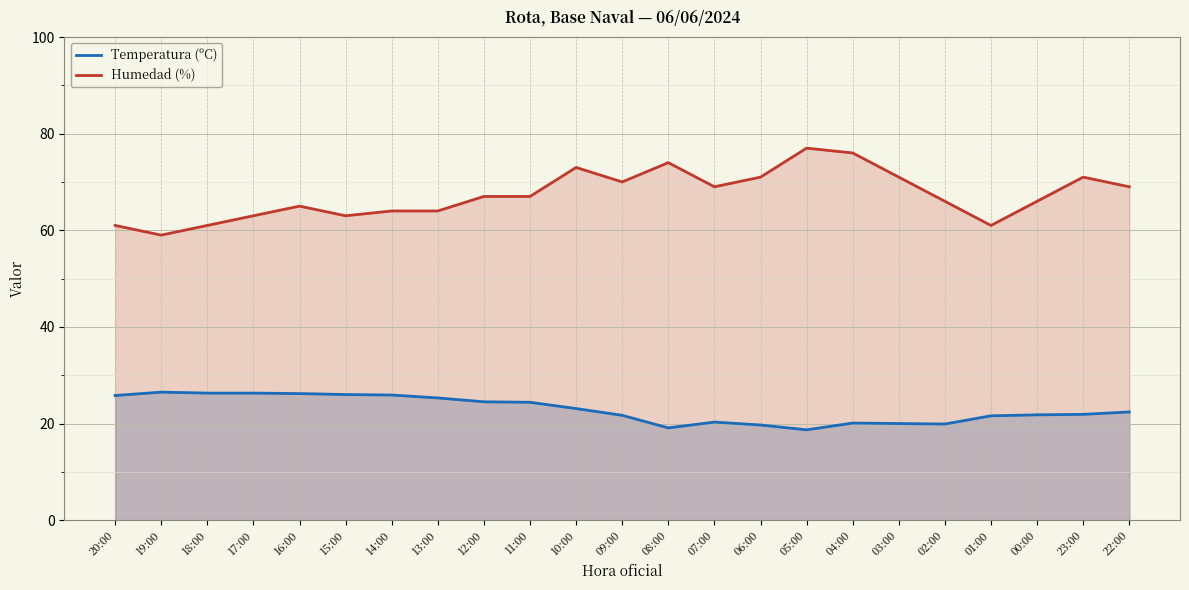

True or false: Humedad (%) and Temperatura (ºC) cross at least once.

False